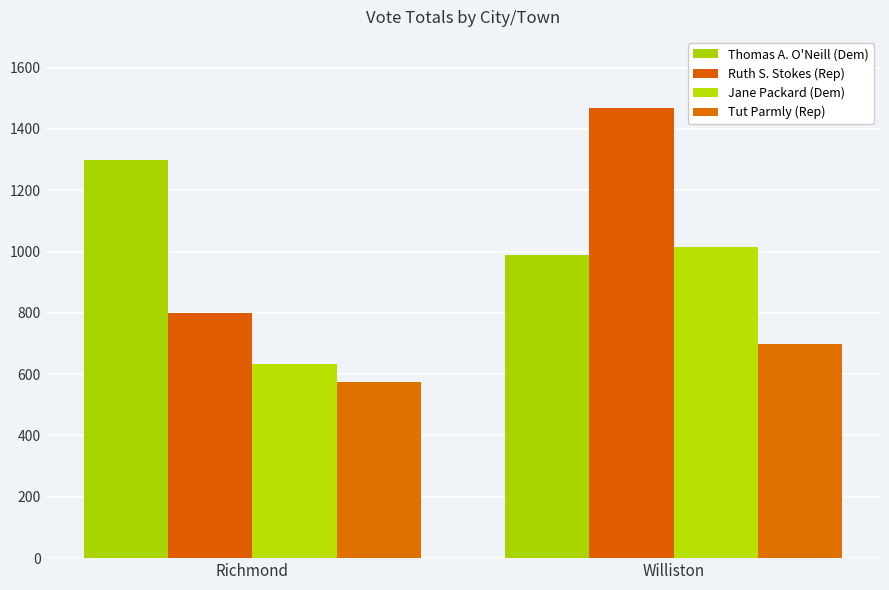

Reading right to left, transcribe all the data shown in this chart.

Thomas A. O'Neill (Dem): Williston=988	Richmond=1298
Ruth S. Stokes (Rep): Williston=1467	Richmond=798
Jane Packard (Dem): Williston=1014	Richmond=634
Tut Parmly (Rep): Williston=699	Richmond=573